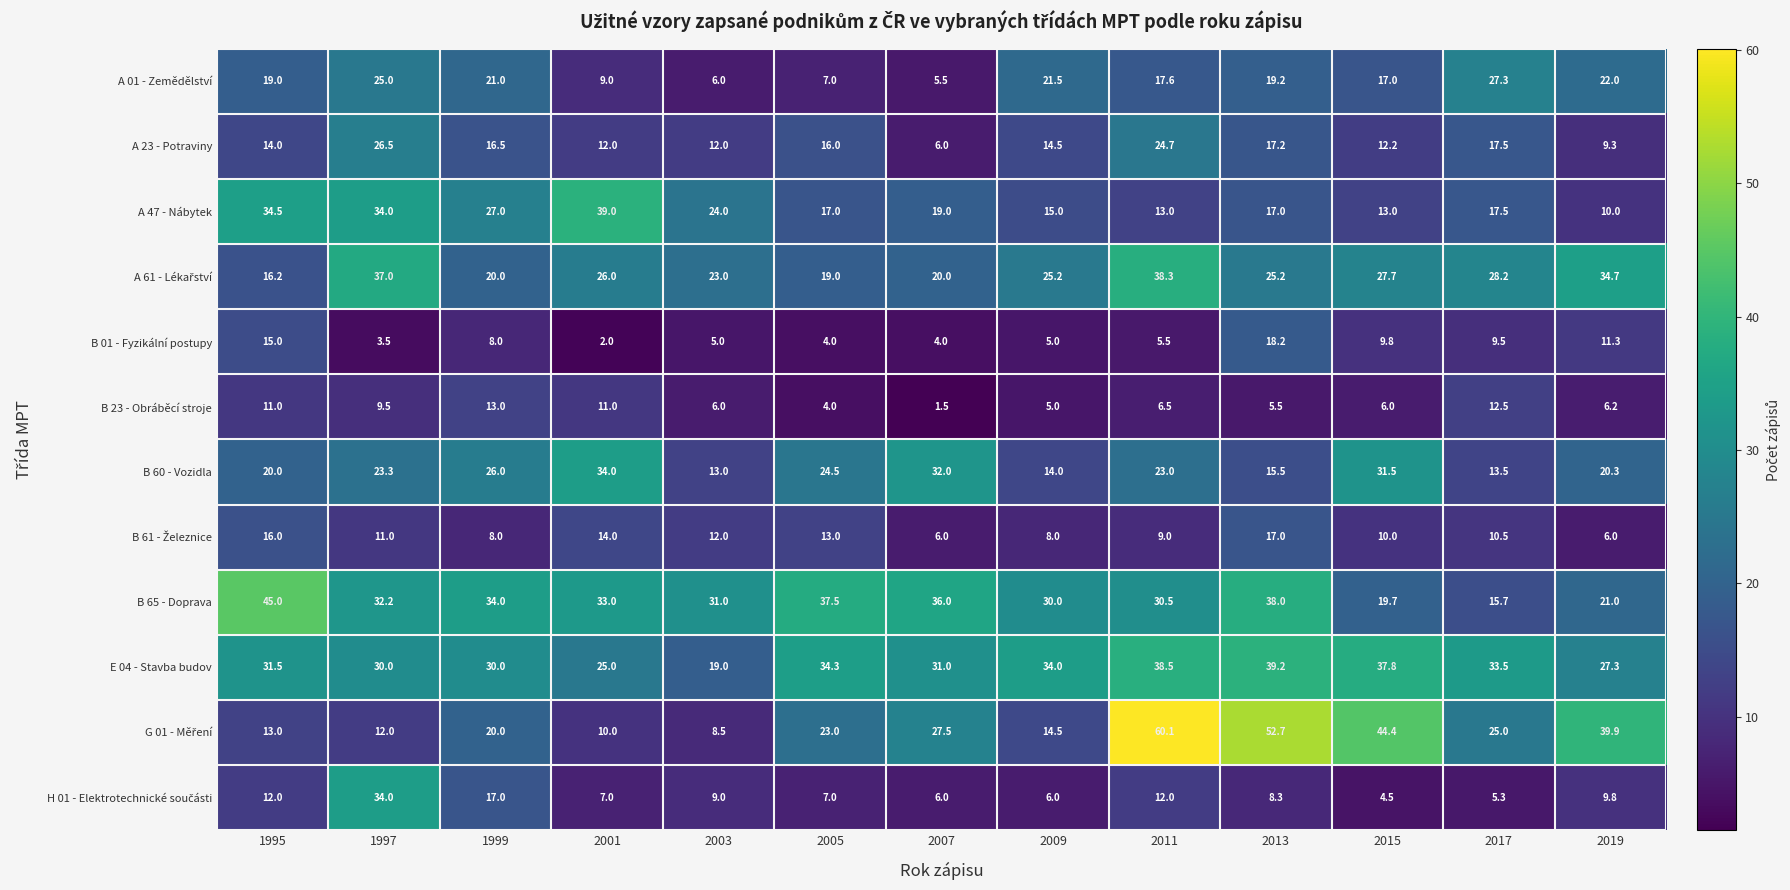

What is the sum of the B 60 - Vozidla values at 1995 and 2019?

40.3